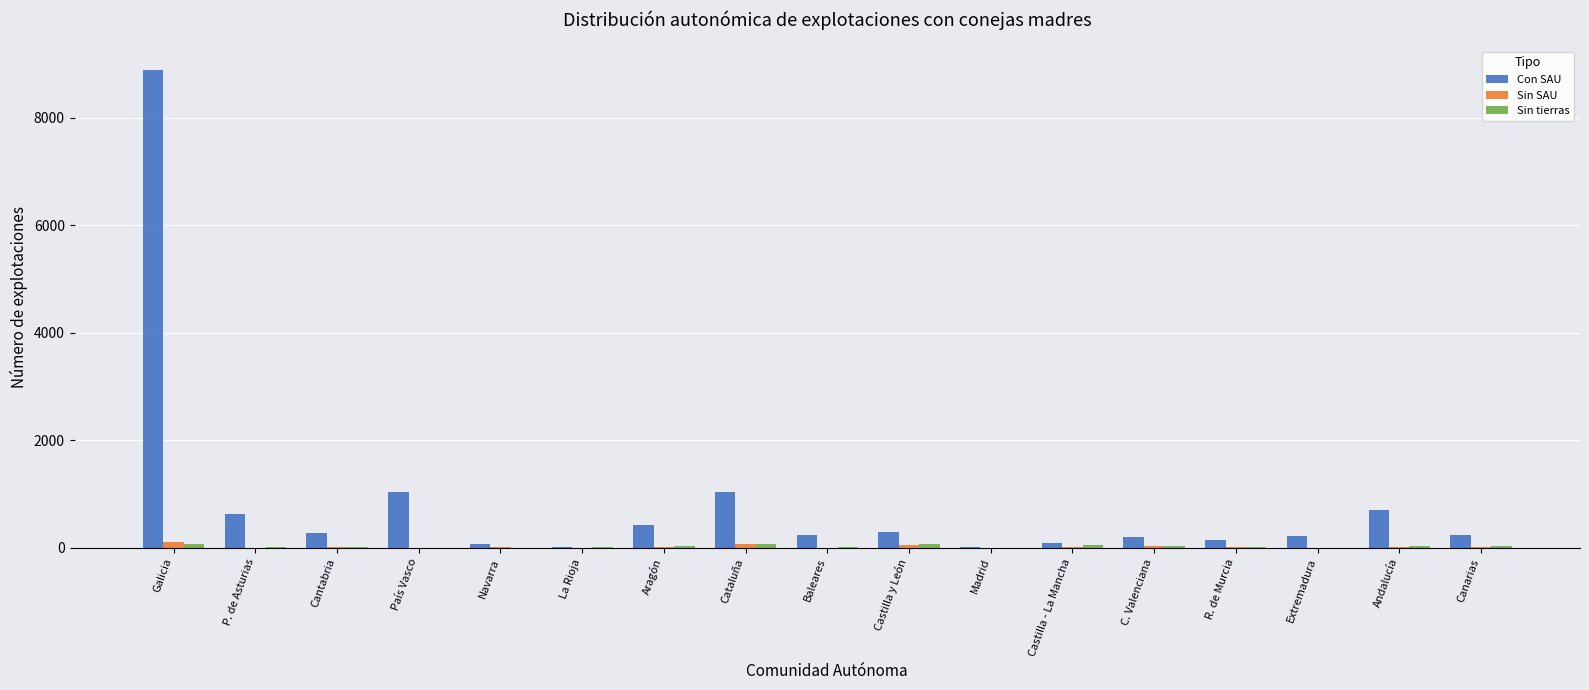

At which label does Con SAU reach its peak?

Galicia